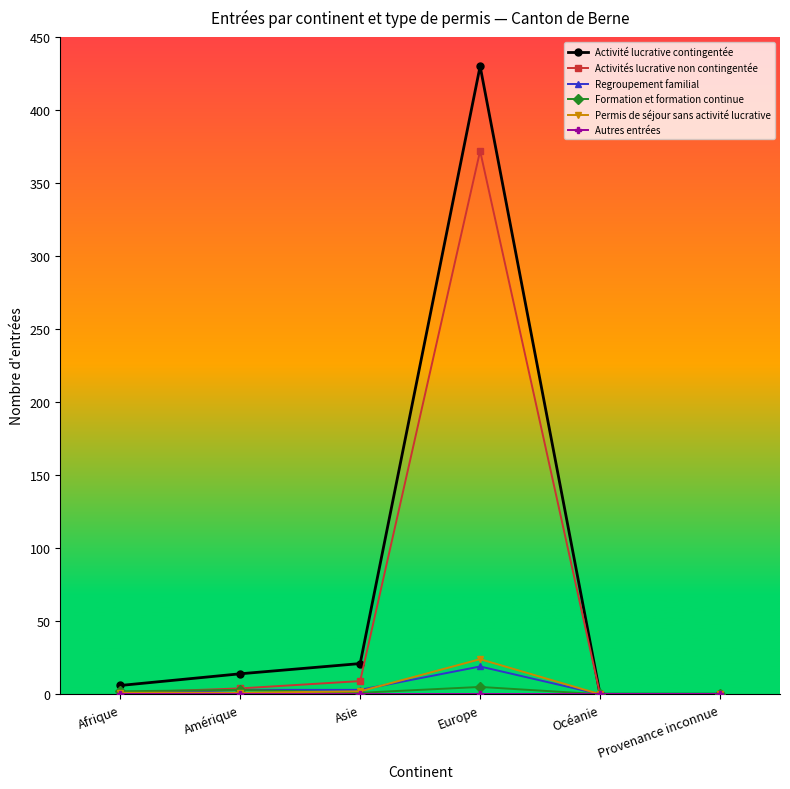

What position from the left is Asie?

3